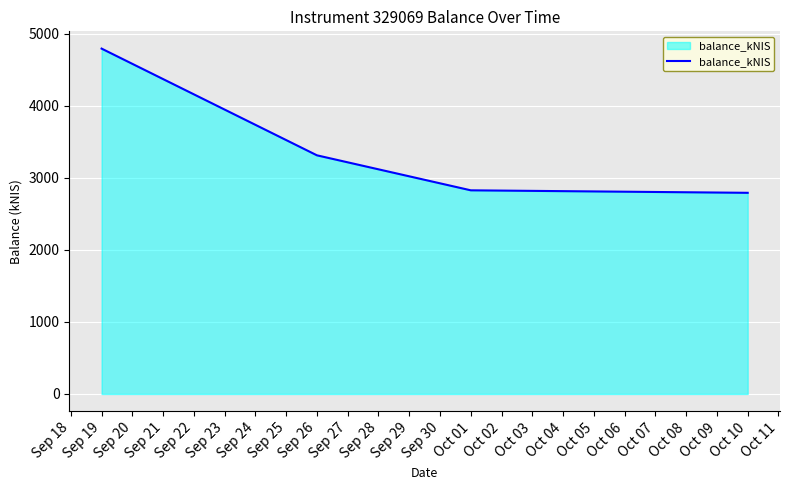

What value does the data have at Sep 19?

4793.8